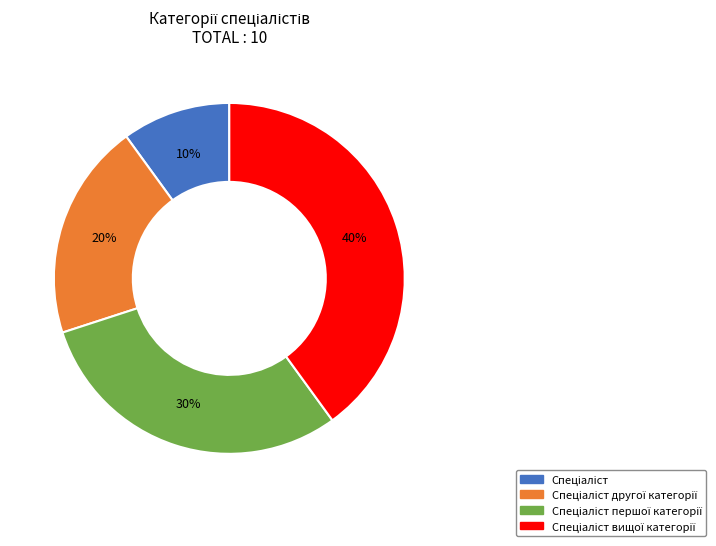

To the nearest percent, what is the difference between the largest and smallest slice percentages?

30%